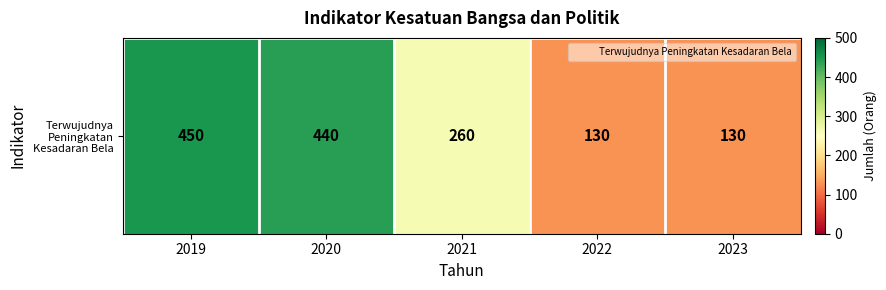

Reading left to right, what are all the values shown in this chart?

450	440	260	130	130